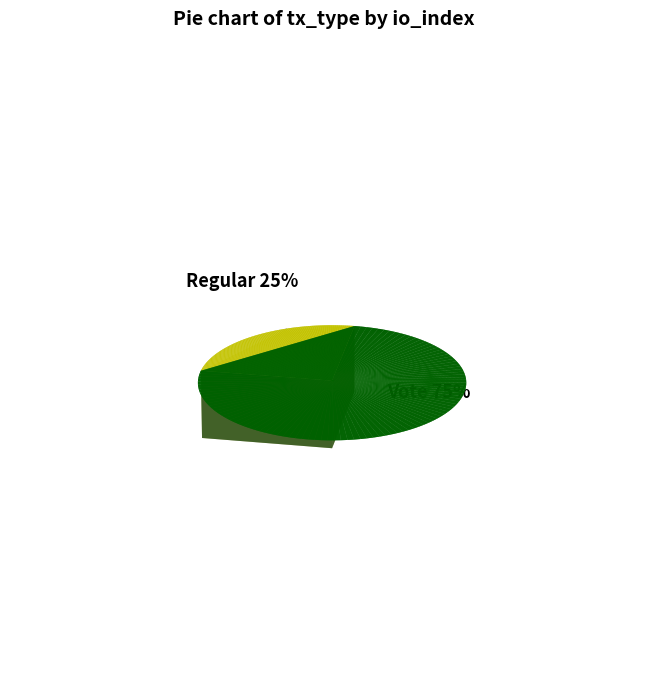

To the nearest percent, what is the difference between the Vote and Regular slice percentages?

50%